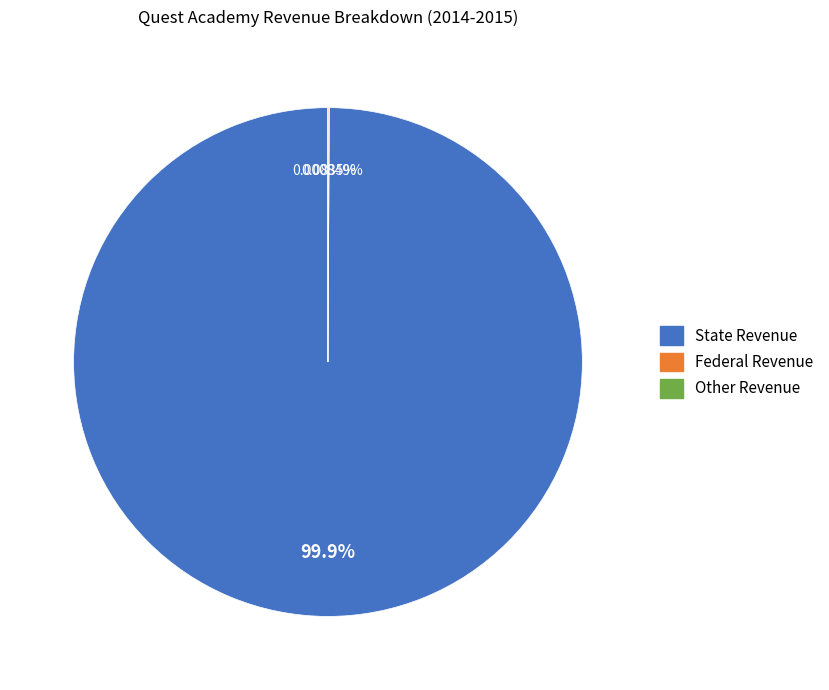

Is there any slice that represents more than half of the pie?

Yes